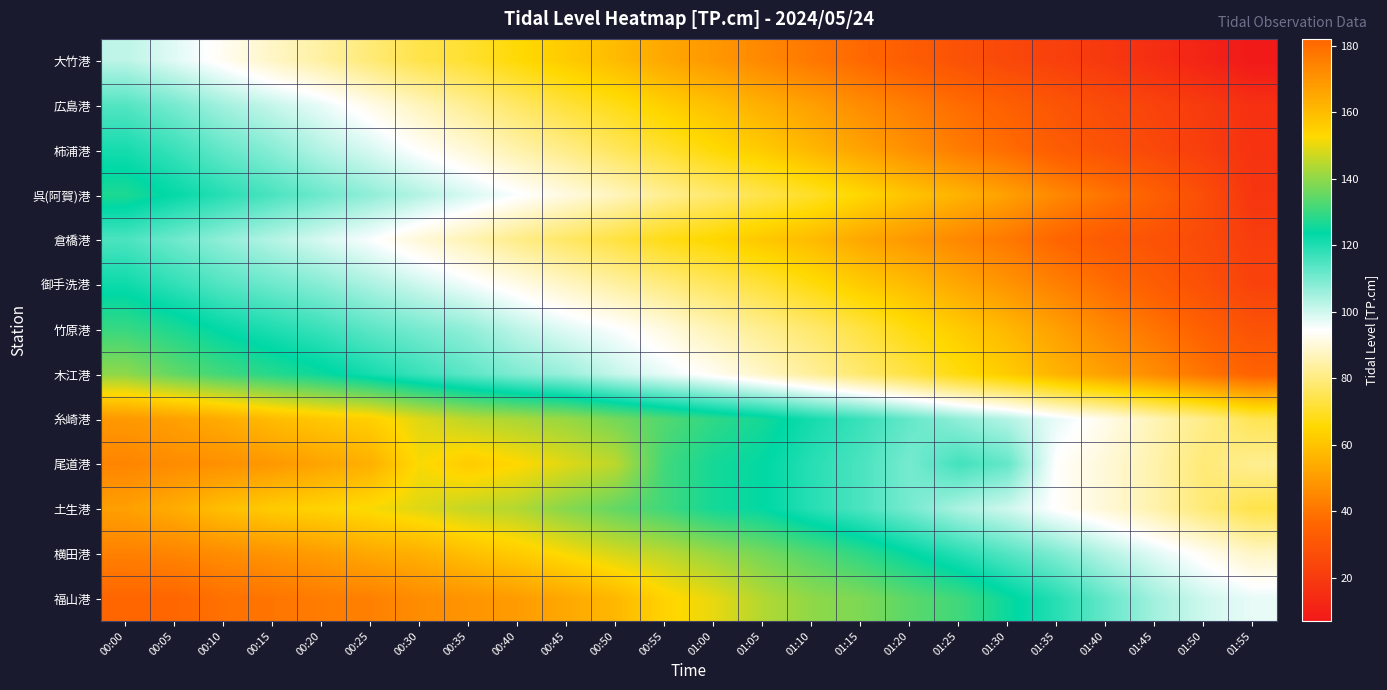

Reading right to left, what are all the values shown in this chart?

大竹港: 01:55=7	01:50=11	01:45=15	01:40=19	01:35=22	01:30=25	01:25=29	01:20=33	01:15=37	01:10=41	01:05=45	01:00=49	00:55=53	00:50=58	00:45=62	00:40=66	00:35=71	00:30=74	00:25=79	00:20=84	00:15=88	00:10=93	00:05=98	00:00=102
広島港: 01:55=16	01:50=20	01:45=23	01:40=26	01:35=30	01:30=34	01:25=38	01:20=42	01:15=46	01:10=51	01:05=55	01:00=59	00:55=63	00:50=68	00:45=72	00:40=77	00:35=82	00:30=87	00:25=92	00:20=97	00:15=101	00:10=105	00:05=110	00:00=114
柿浦港: 01:55=17	01:50=21	01:45=25	01:40=29	01:35=33	01:30=38	01:25=42	01:20=47	01:15=52	01:10=57	01:05=62	01:00=66	00:55=71	00:50=76	00:45=81	00:40=85	00:35=90	00:30=94	00:25=99	00:20=103	00:15=108	00:10=112	00:05=117	00:00=121
呉(阿賀)港: 01:55=18	01:50=27	01:45=34	01:40=40	01:35=45	01:30=51	01:25=56	01:20=60	01:15=65	01:10=70	01:05=74	01:00=78	00:55=82	00:50=87	00:45=91	00:40=95	00:35=99	00:30=103	00:25=107	00:20=111	00:15=115	00:10=119	00:05=123	00:00=127
倉橋港: 01:55=21	01:50=26	01:45=29	01:40=32	01:35=36	01:30=41	01:25=45	01:20=49	01:15=53	01:10=58	01:05=61	01:00=65	00:55=68	00:50=73	00:45=77	00:40=81	00:35=86	00:30=90	00:25=95	00:20=99	00:15=103	00:10=107	00:05=111	00:00=115
御手洗港: 01:55=23	01:50=28	01:45=33	01:40=38	01:35=43	01:30=48	01:25=53	01:20=58	01:15=62	01:10=67	01:05=72	01:00=76	00:55=80	00:50=84	00:45=88	00:40=92	00:35=96	00:30=100	00:25=104	00:20=108	00:15=111	00:10=114	00:05=118	00:00=122
竹原港: 01:55=29	01:50=34	01:45=40	01:40=45	01:35=51	01:30=57	01:25=62	01:20=67	01:15=73	01:10=78	01:05=82	01:00=86	00:55=91	00:50=95	00:45=98	00:40=102	00:35=107	00:30=110	00:25=113	00:20=117	00:15=120	00:10=123	00:05=127	00:00=130
木江港: 01:55=35	01:50=40	01:45=46	01:40=51	01:35=56	01:30=62	01:25=67	01:20=73	01:15=78	01:10=83	01:05=88	01:00=93	00:55=97	00:50=101	00:45=106	00:40=109	00:35=113	00:30=117	00:25=121	00:20=125	00:15=128	00:10=131	00:05=135	00:00=140
糸崎港: 01:55=75	01:50=81	01:45=86	01:40=92	01:35=97	01:30=103	01:25=107	01:20=112	01:15=117	01:10=121	01:05=126	01:00=129	00:55=133	00:50=137	00:45=141	00:40=143	00:35=145	00:30=149	00:25=155	00:20=157	00:15=160	00:10=164	00:05=167	00:00=169
尾道港: 01:55=82	01:50=79	01:45=85	01:40=90	01:35=94	01:30=112	01:25=116	01:20=110	01:15=115	01:10=119	01:05=124	01:00=126	00:55=131	00:50=145	00:45=149	00:40=153	00:35=156	00:30=152	00:25=163	00:20=166	00:15=169	00:10=171	00:05=172	00:00=174
土生港: 01:55=74	01:50=79	01:45=85	01:40=90	01:35=94	01:30=100	01:25=104	01:20=110	01:15=115	01:10=119	01:05=124	01:00=126	00:55=131	00:50=135	00:45=139	00:40=144	00:35=146	00:30=149	00:25=152	00:20=154	00:15=156	00:10=159	00:05=164	00:00=167
横田港: 01:55=88	01:50=93	01:45=98	01:40=103	01:35=109	01:30=114	01:25=119	01:20=124	01:15=129	01:10=133	01:05=137	01:00=141	00:55=145	00:50=148	00:45=152	00:40=156	00:35=159	00:30=163	00:25=165	00:20=168	00:15=170	00:10=172	00:05=174	00:00=175
福山港: 01:55=97	01:50=100	01:45=105	01:40=112	01:35=119	01:30=125	01:25=131	01:20=134	01:15=138	01:10=140	01:05=144	01:00=150	00:55=154	00:50=161	00:45=165	00:40=168	00:35=170	00:30=172	00:25=175	00:20=176	00:15=178	00:10=179	00:05=182	00:00=182